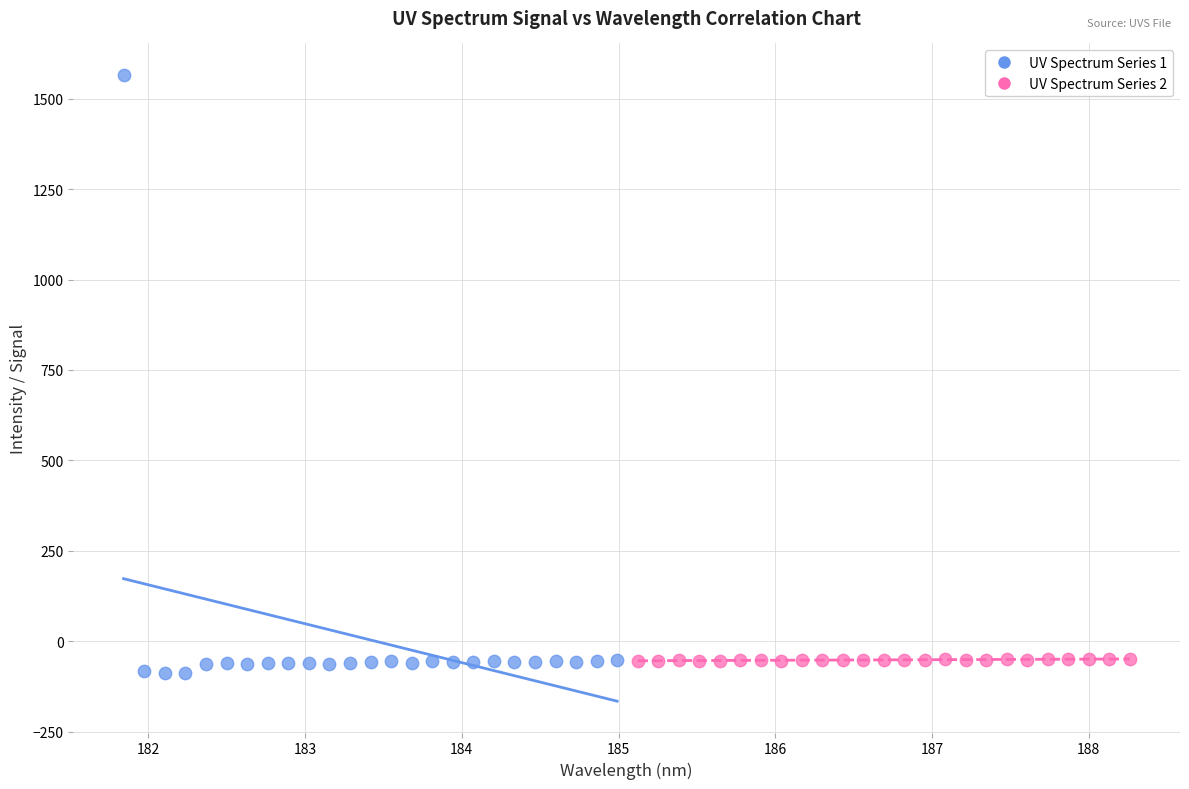

Which series reaches the maximum Y coordinate?

UV Spectrum Series 1